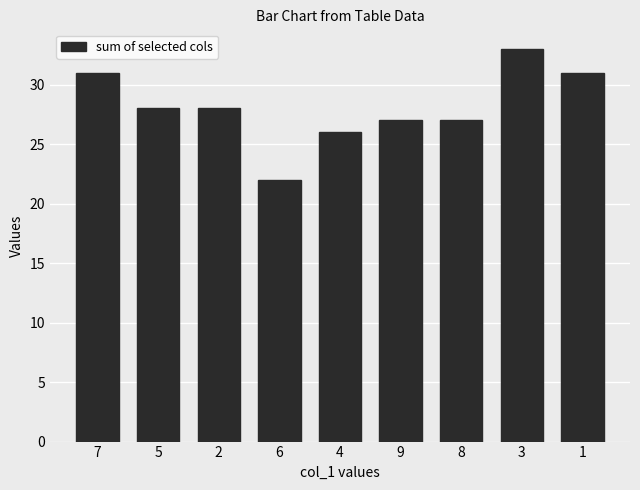

What is the average value?

28